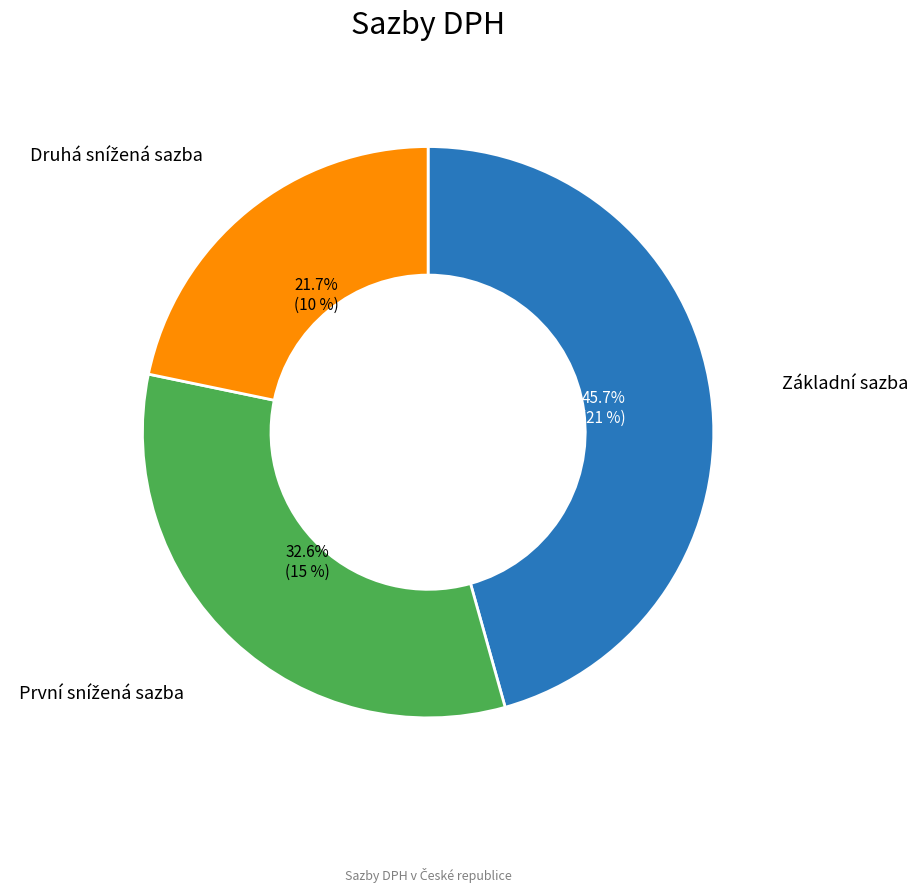

Count the number of slices in the pie.

3